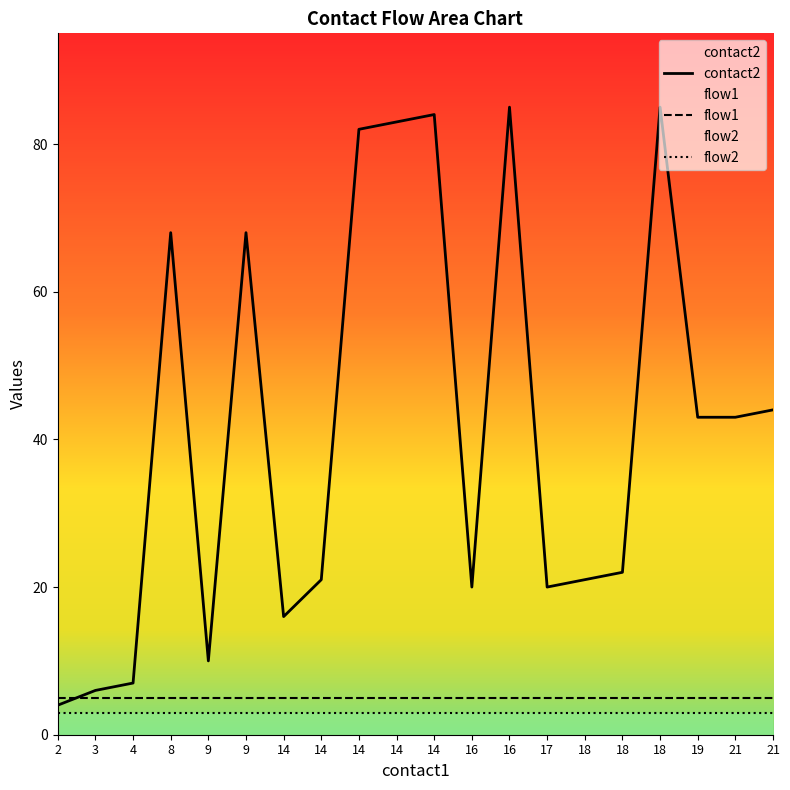

Which has a higher value, 16 or 14?

16